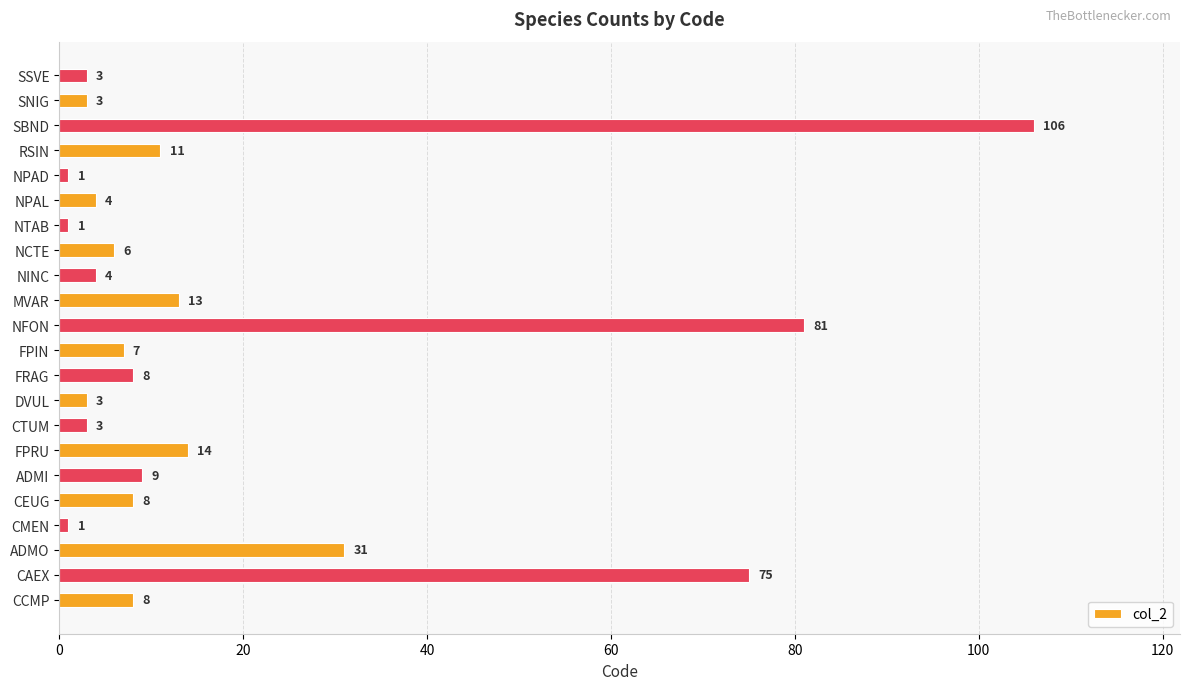

What is the smallest value displayed?

1